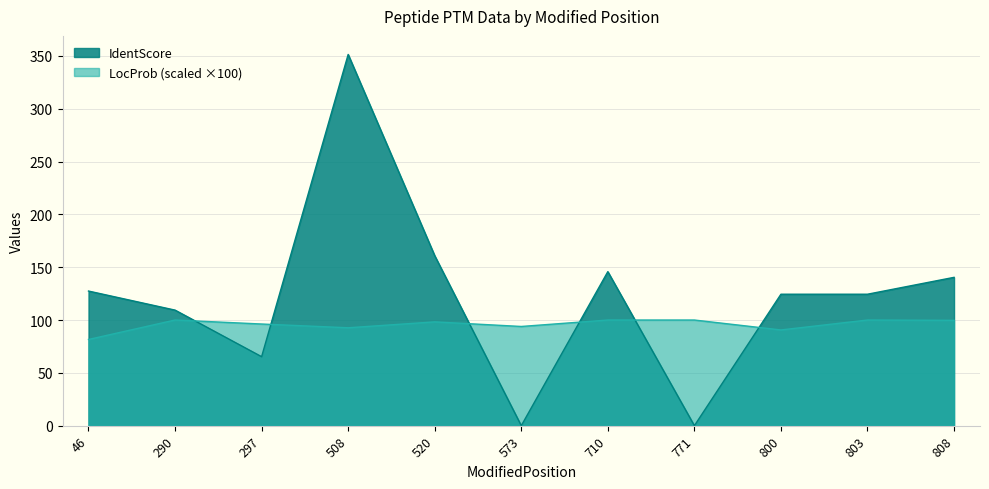

True or false: LocProb has more than 2 points higher than both neighbors.

True